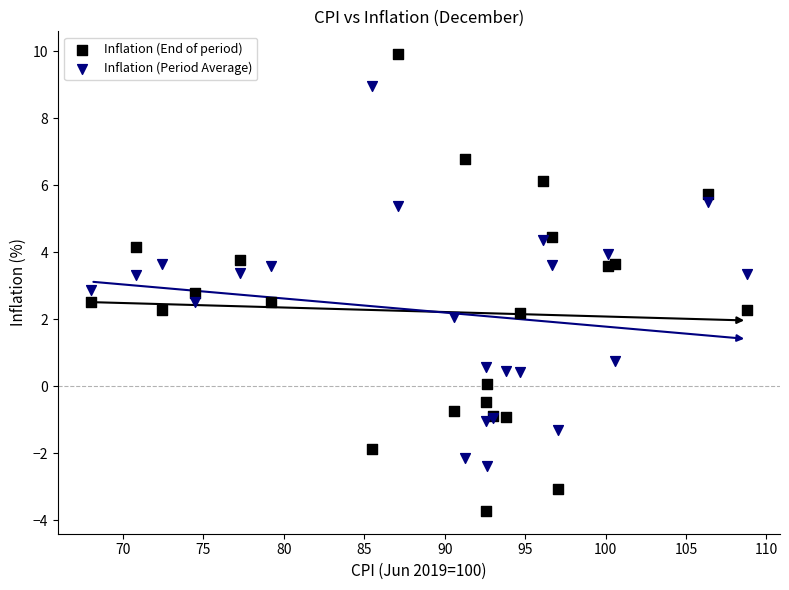

Which series contains the highest Y value?

Inflation (End of period)